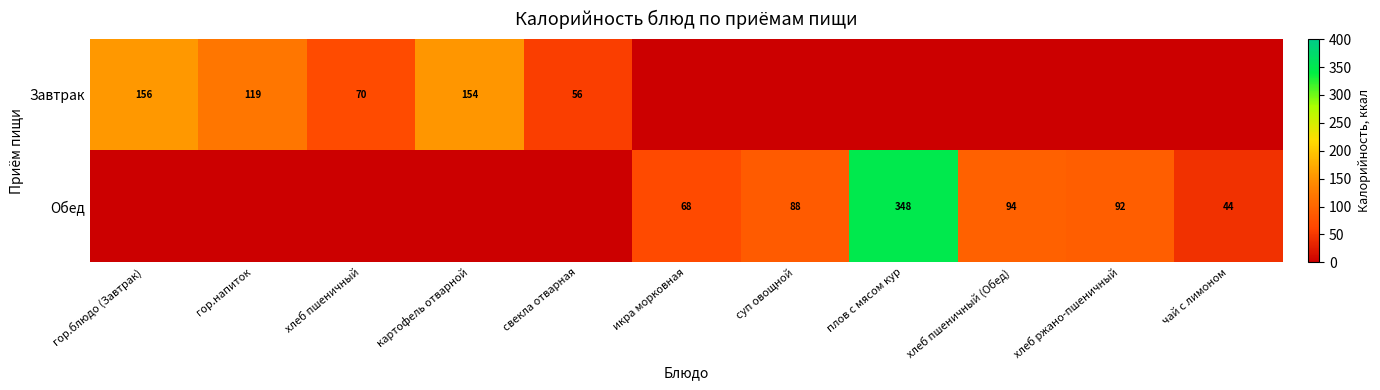

At which category is the sum across all series the highest?

плов с мясом кур